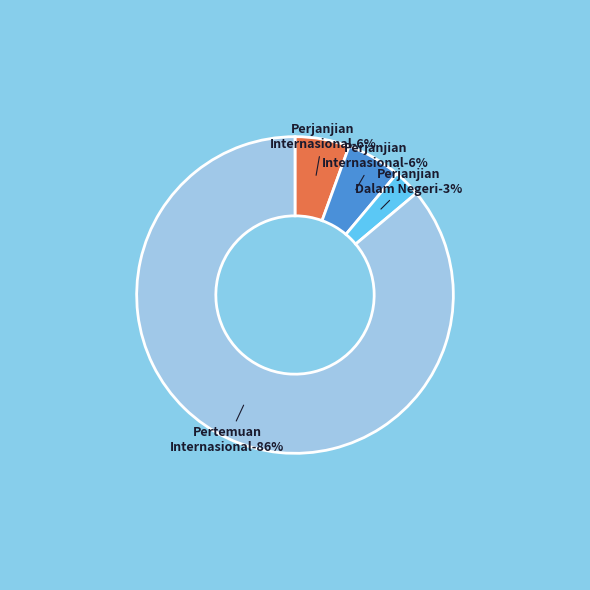

Do Perjanjian Dalam Negeri and Pertemuan Internasional together represent more than half of the pie?

Yes